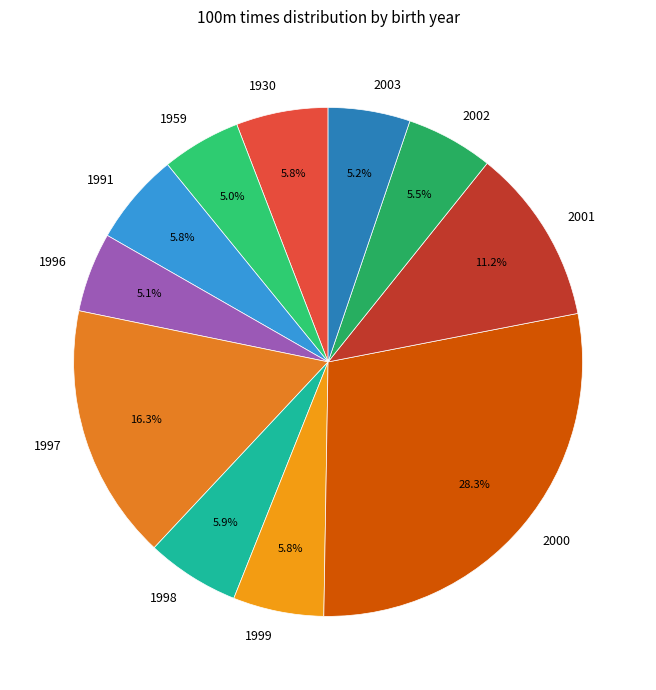

Is it true that 2000 is 1% of the pie?

False